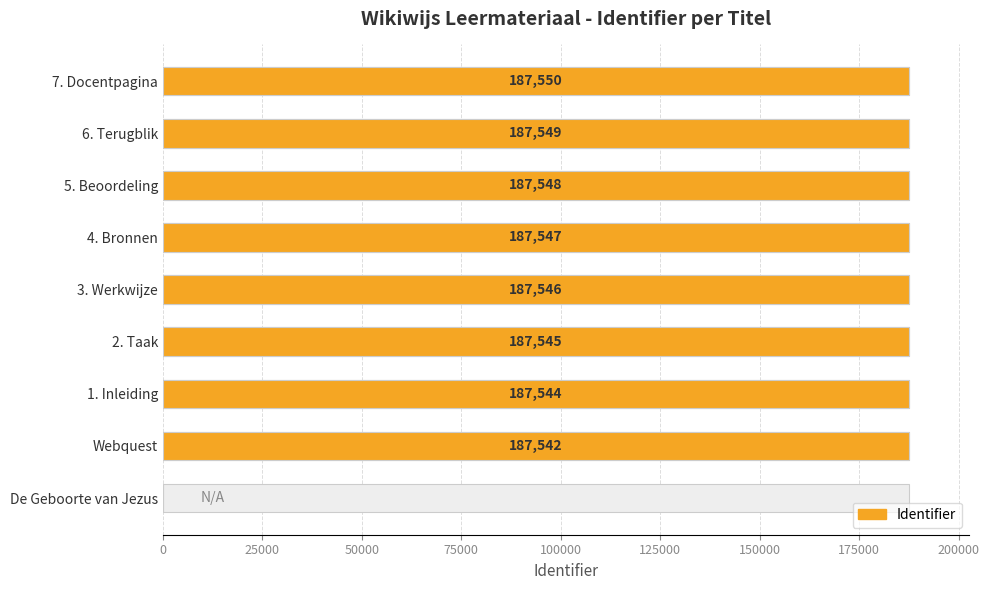

What is the maximum value shown in the chart?

187550